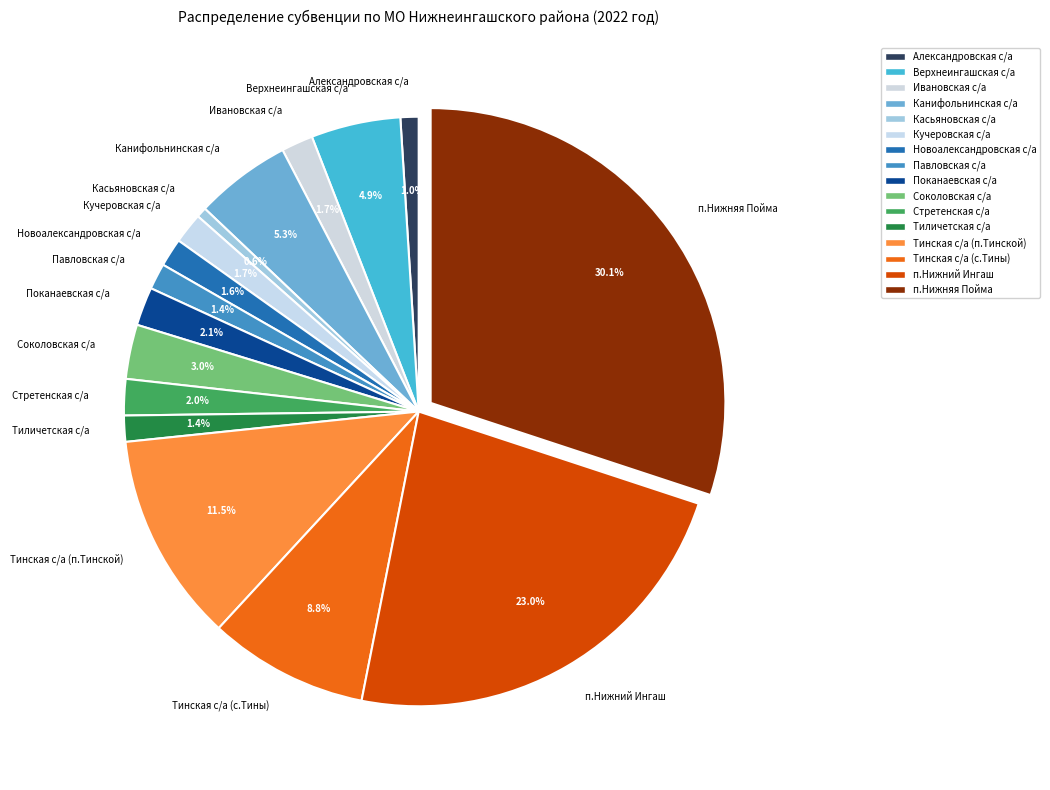

To the nearest percent, what is the difference between the Тинская с/а (с.Тины) and Кучеровская с/а slice percentages?

7%